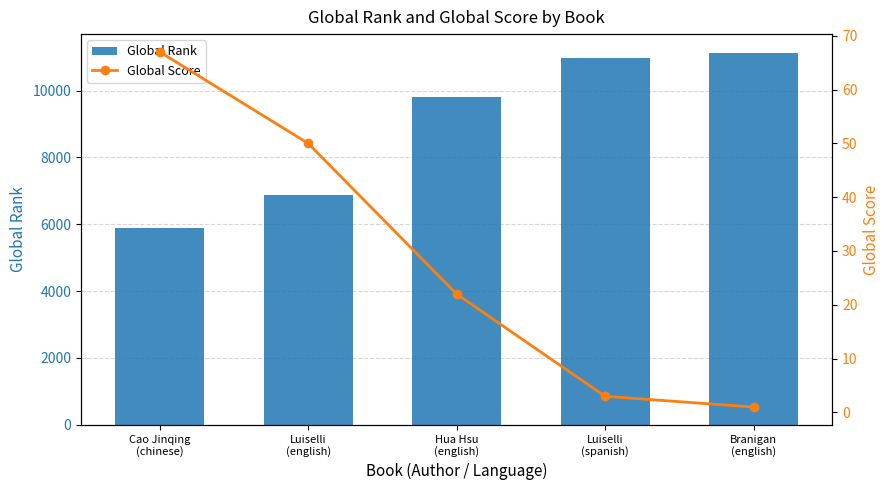

What position from the right is Branigan
(english)?

1